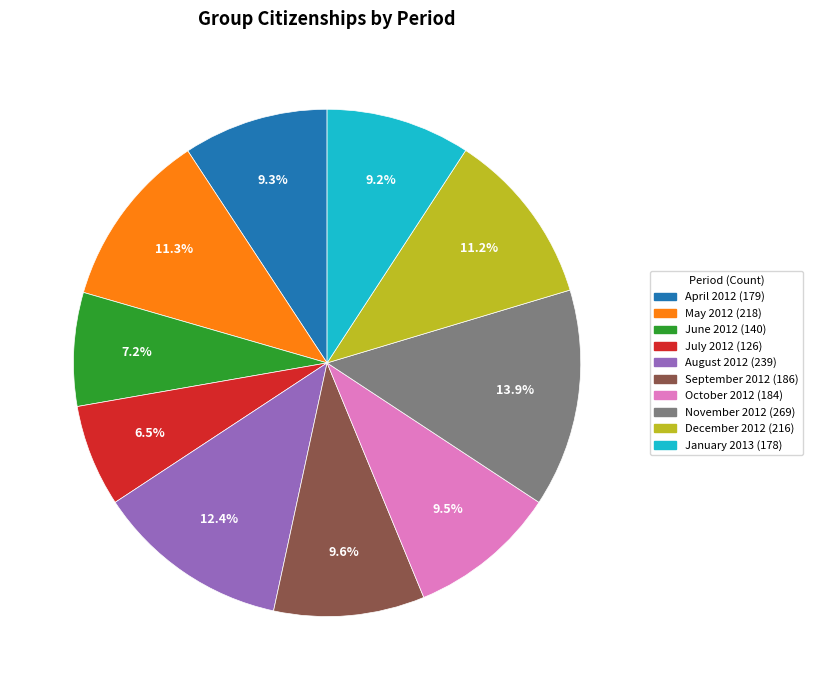

To the nearest percent, what is the average slice percentage?

10%